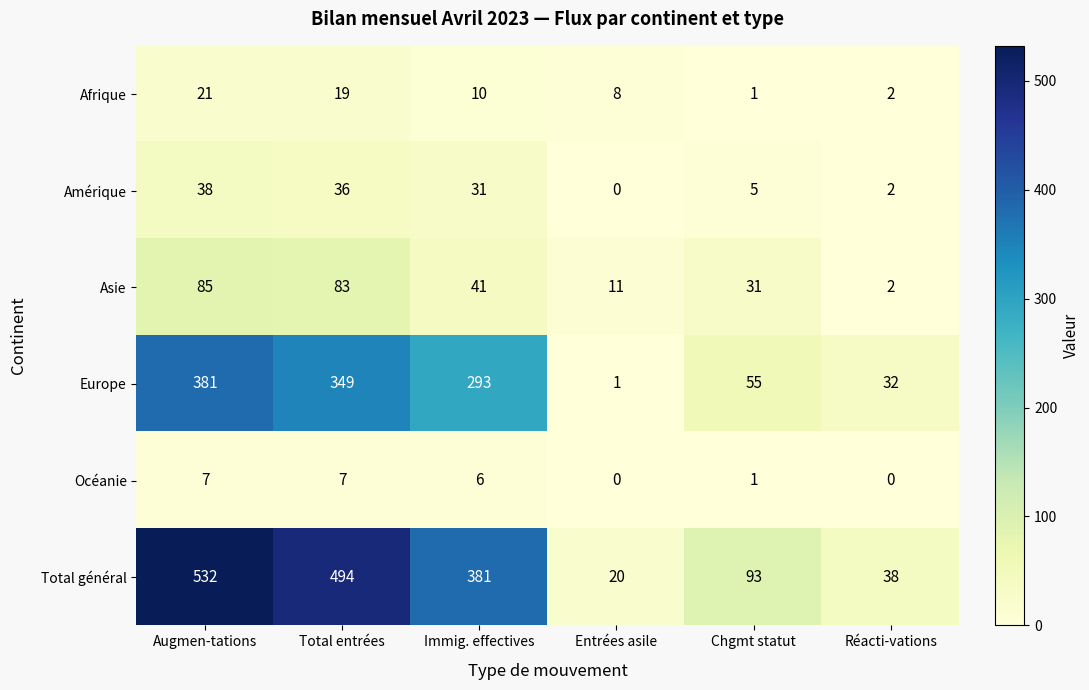

Rank the series by their maximum value, from highest to lowest.

Total général, Europe, Asie, Amérique, Afrique, Océanie